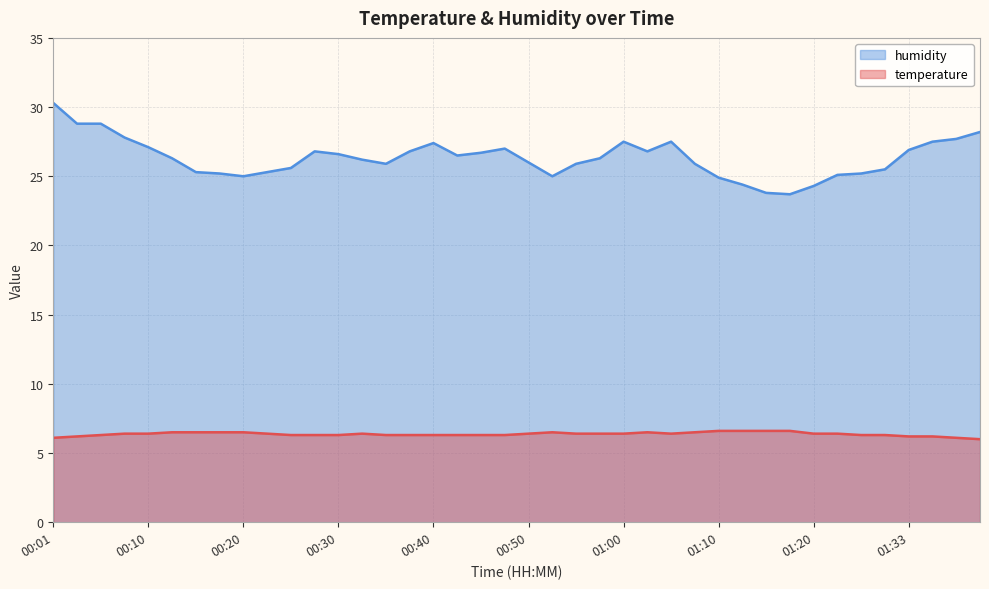

What is the label of the 3rd point from the left?

00:05